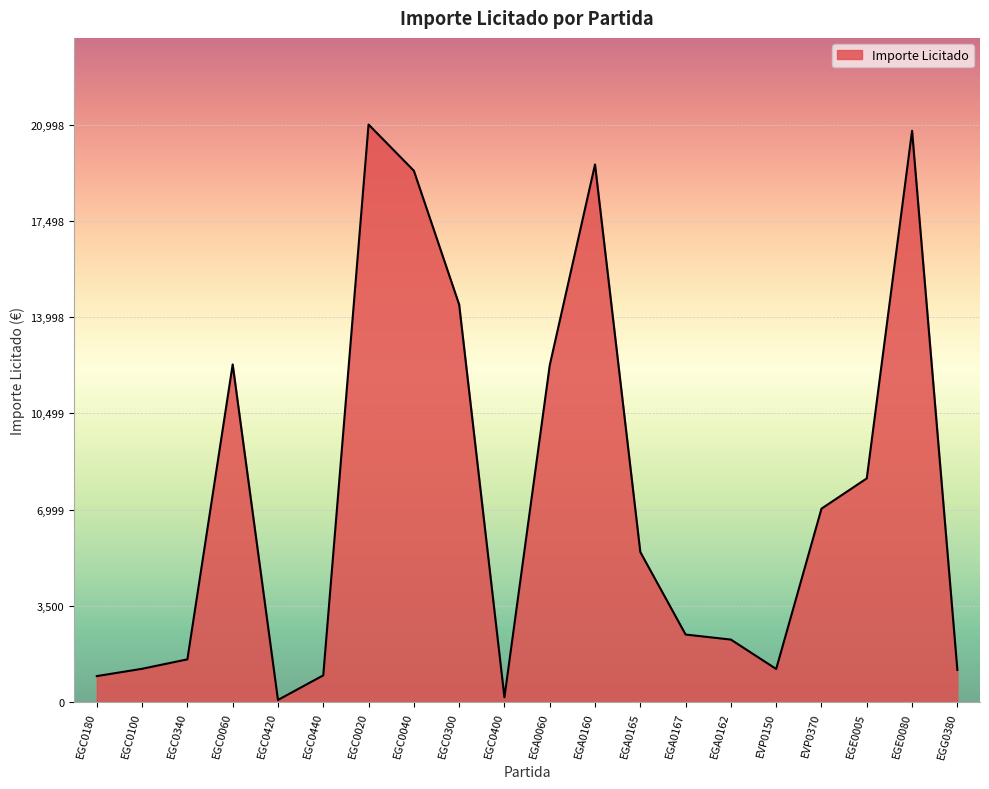

What is the difference between the maximum and minimum values?

20915.8